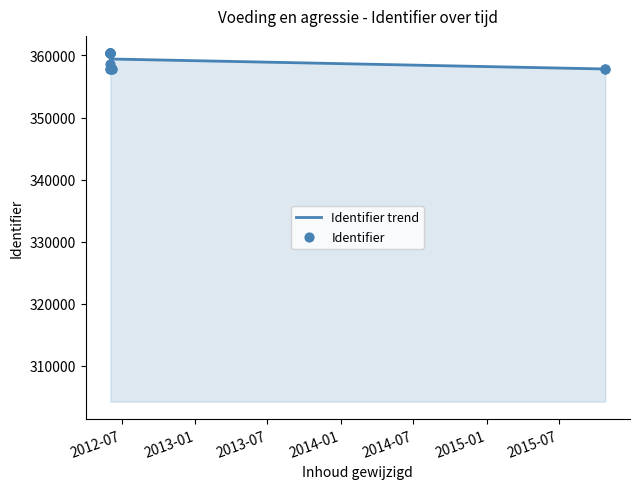

What is the change in value from 2012-06-03 to 2012-06-03?

+5